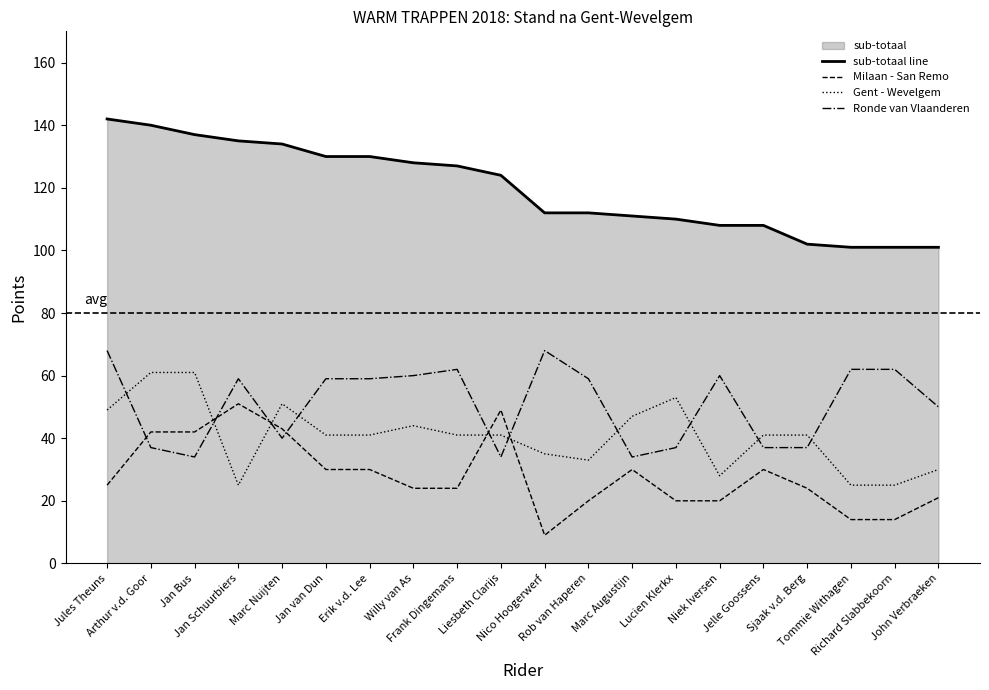

Which series has the largest total across all categories?

sub-totaal line